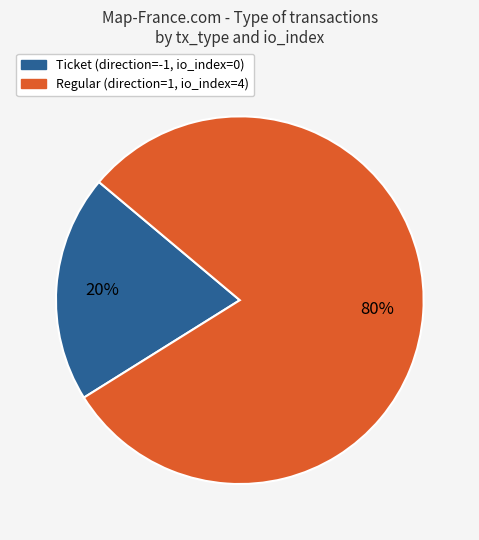

Which slice is the largest?

Regular